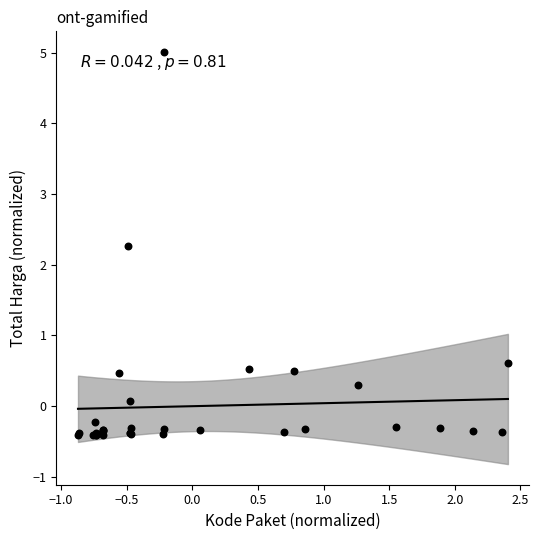

What Y value in the scatter plot is closest to 2?

2.3